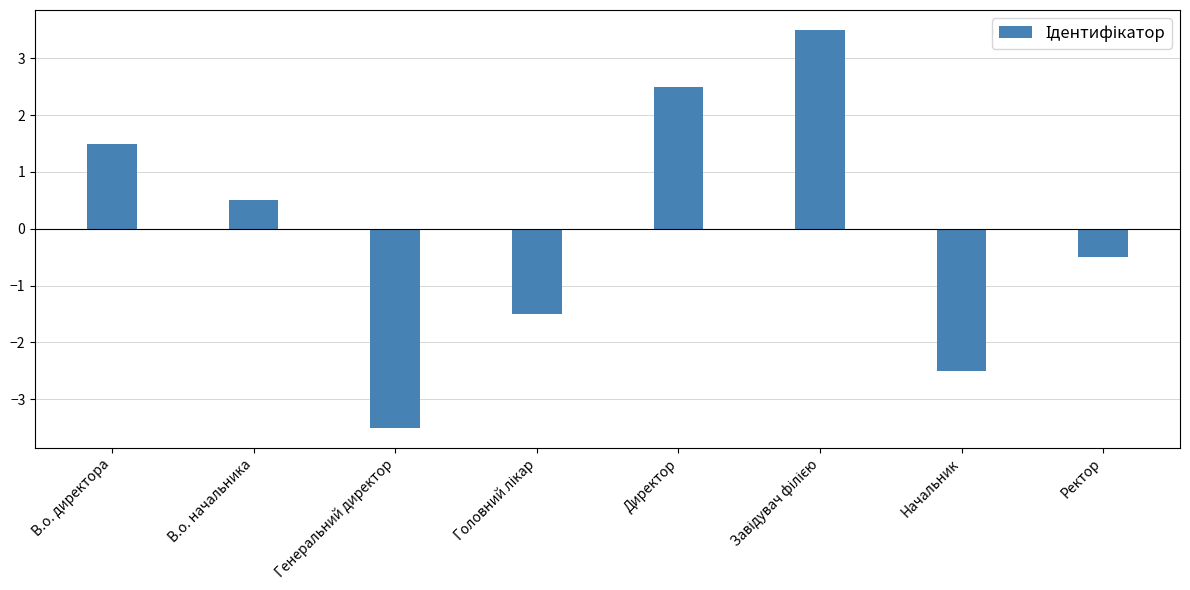

What is the ratio of the value at В.о. начальника to the value at Директор?

0.2